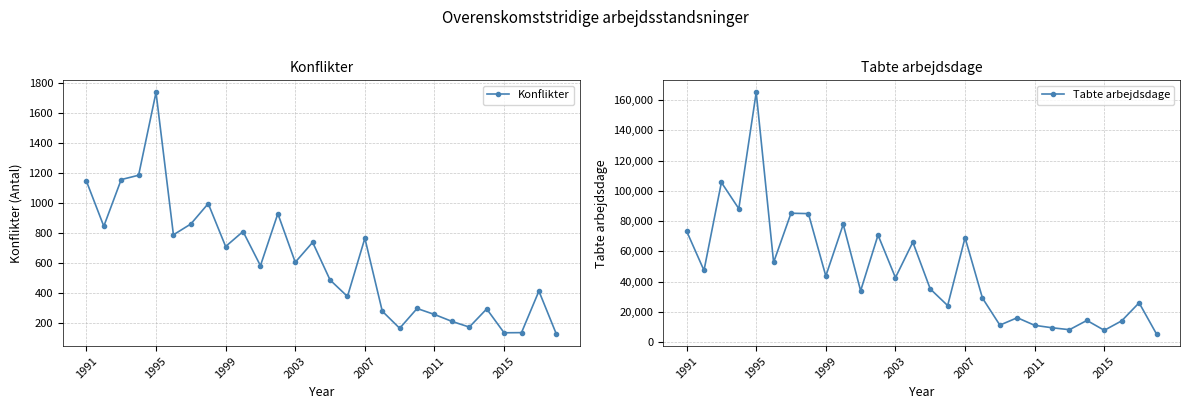

Does the chart have visible grid lines?

Yes